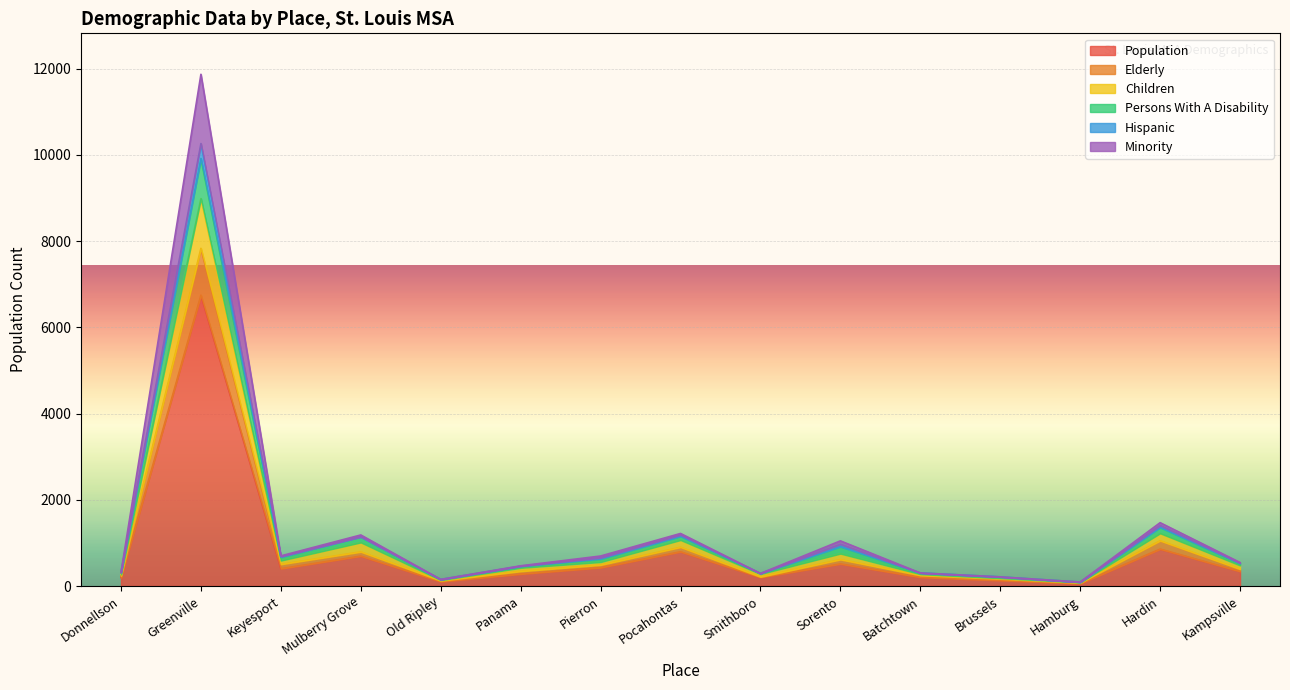

Does the chart display data point markers on the line(s)?

No